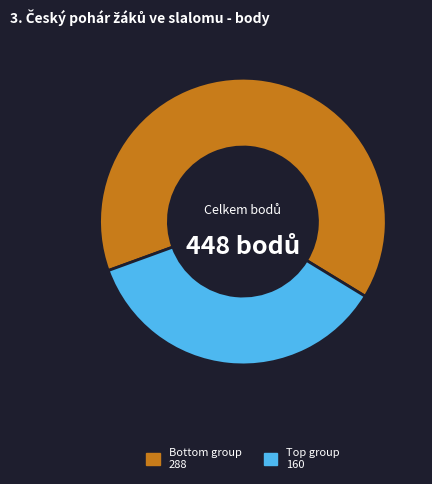

Count the number of slices in the pie.

2